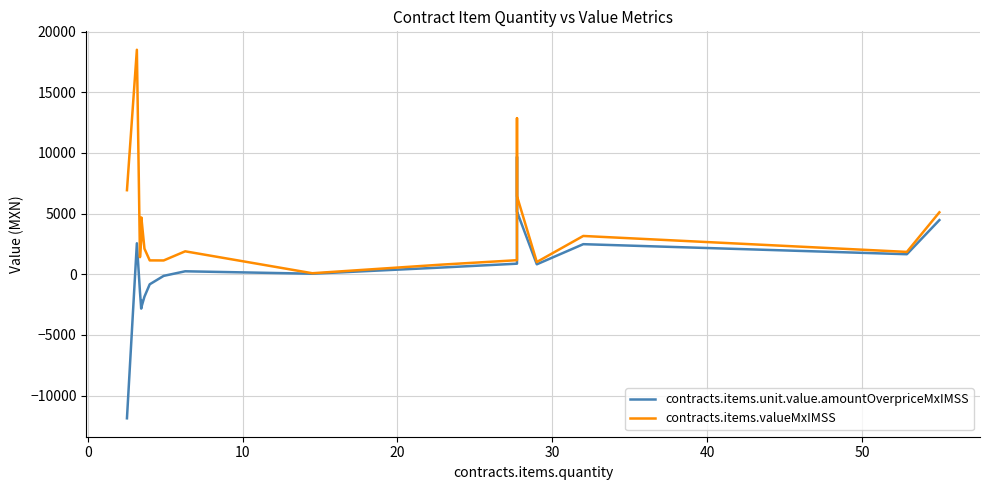

True or false: contracts.items.unit.value.amountOverpriceMxIMSS and contracts.items.valueMxIMSS cross at least once.

False